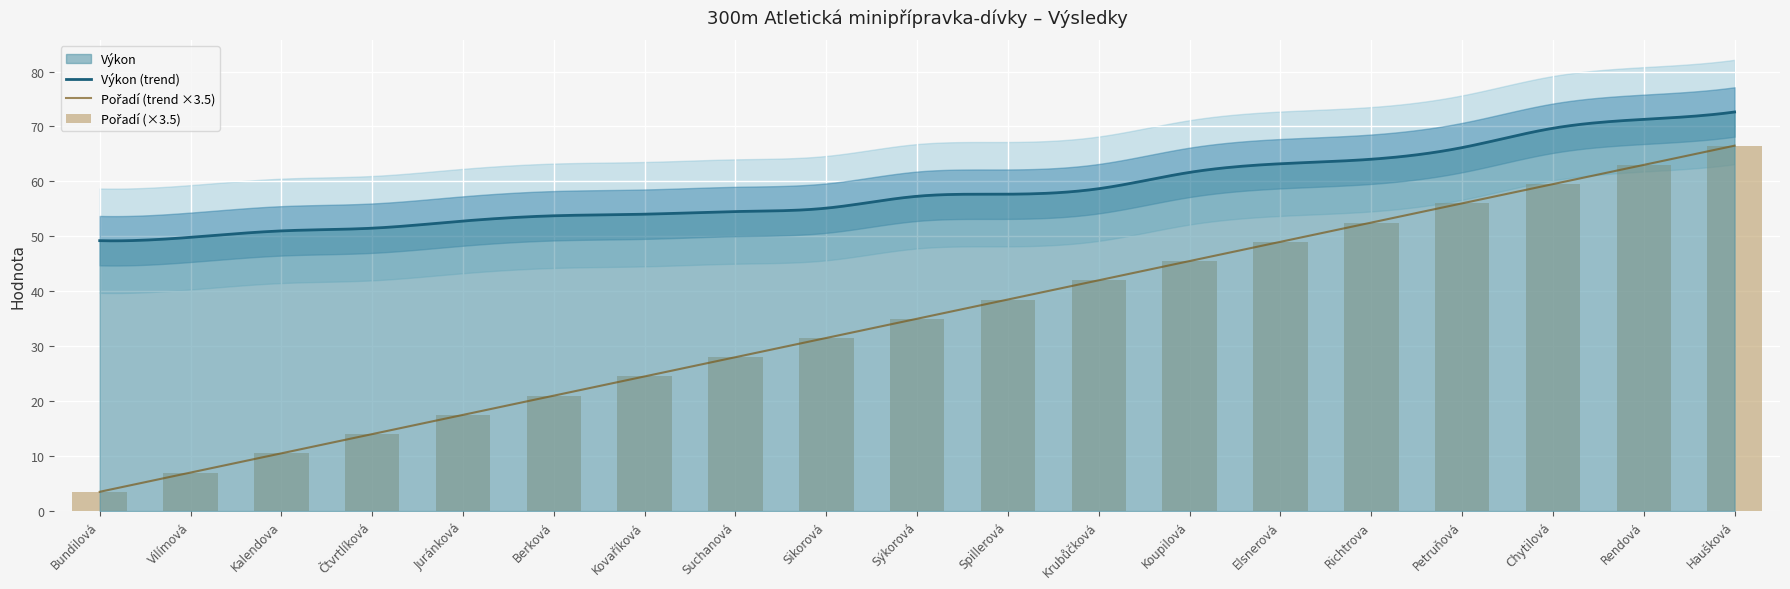

What is the change in value from Elsnerová to Chytilová?

+10.5